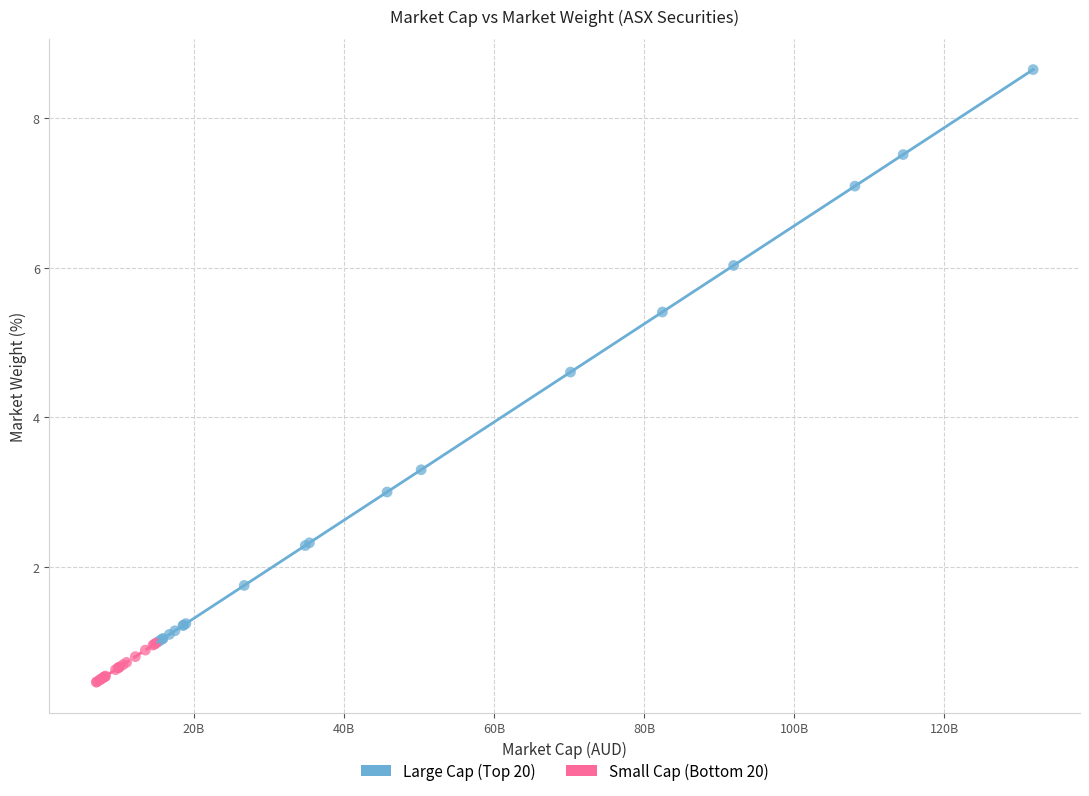

Which series has the largest Y range (max minus min)?

Large Cap (Top 20)